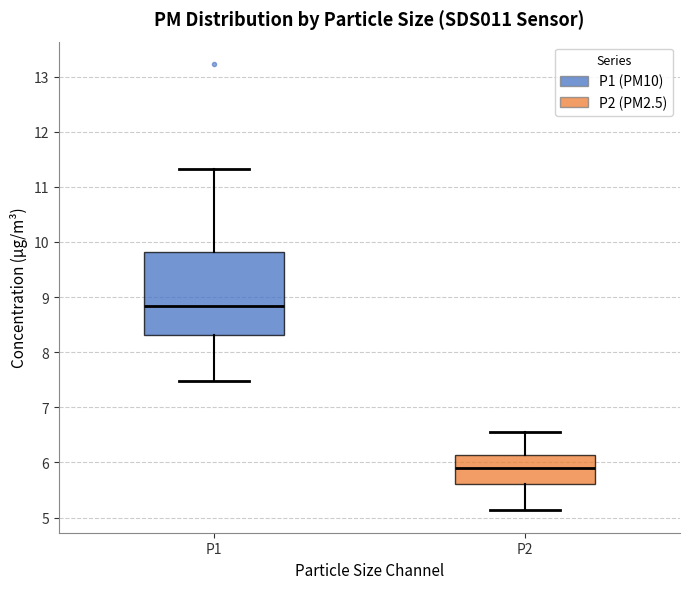

Reading left to right, transcribe this box plot: for each box, give where its median line is, the range the box spans, and where its two whiskers end, as read against the y-axis. The values are not printed on the chart, so give them approximately, as read against the axis.

P1: median 8.8, box 8.3 to 9.8, whiskers 7.5 to 11.3
P2: median 5.9, box 5.6 to 6.1, whiskers 5.1 to 6.6